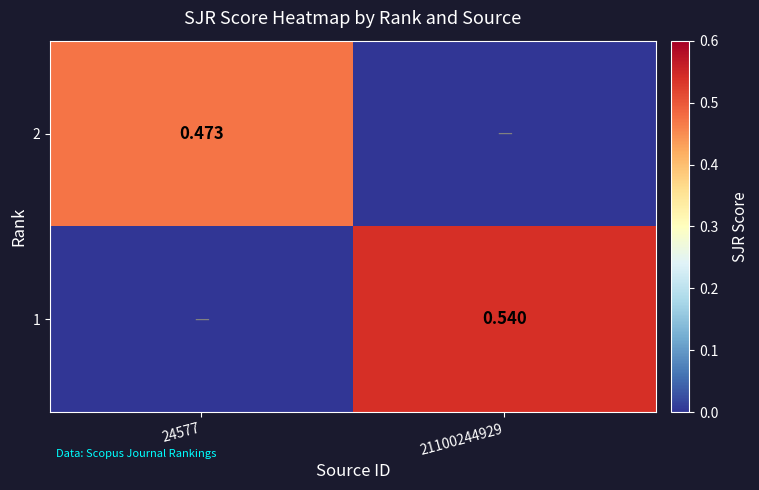

What is the difference between the highest and lowest values at 21100244929?

0.5